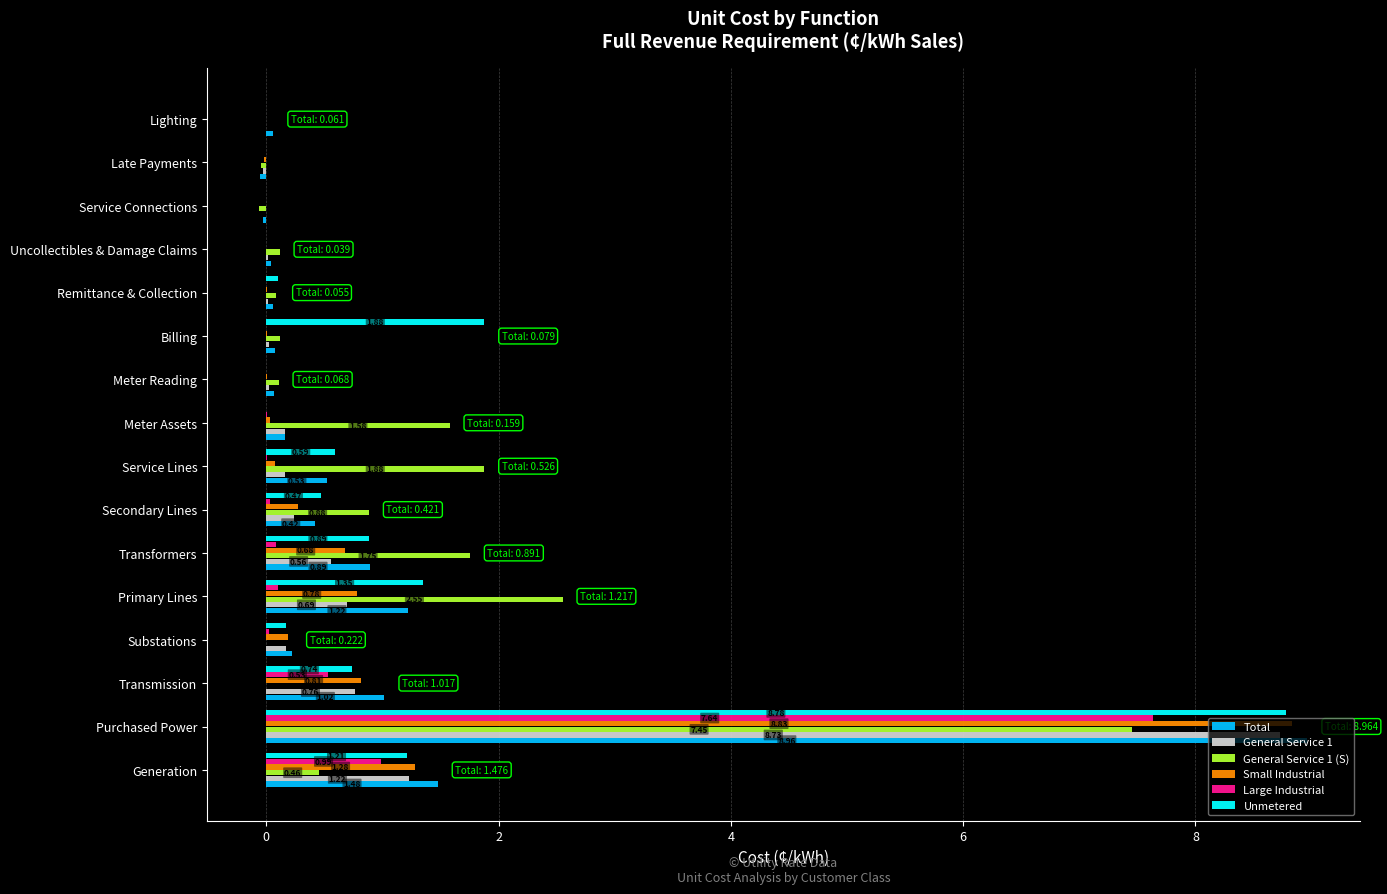

Count the number of categories in the chart.

16